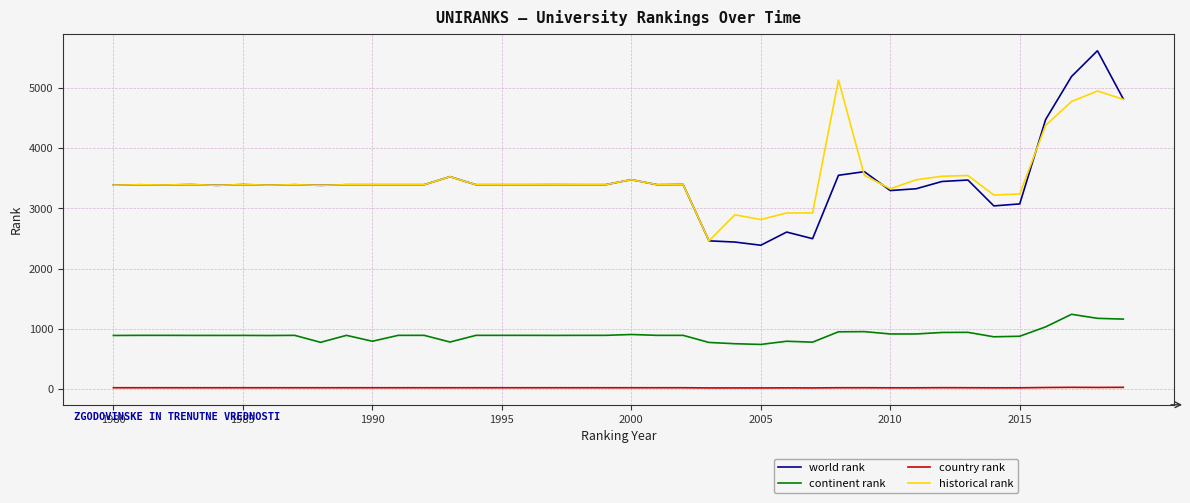

True or false: continent rank and historical rank cross at least once.

False